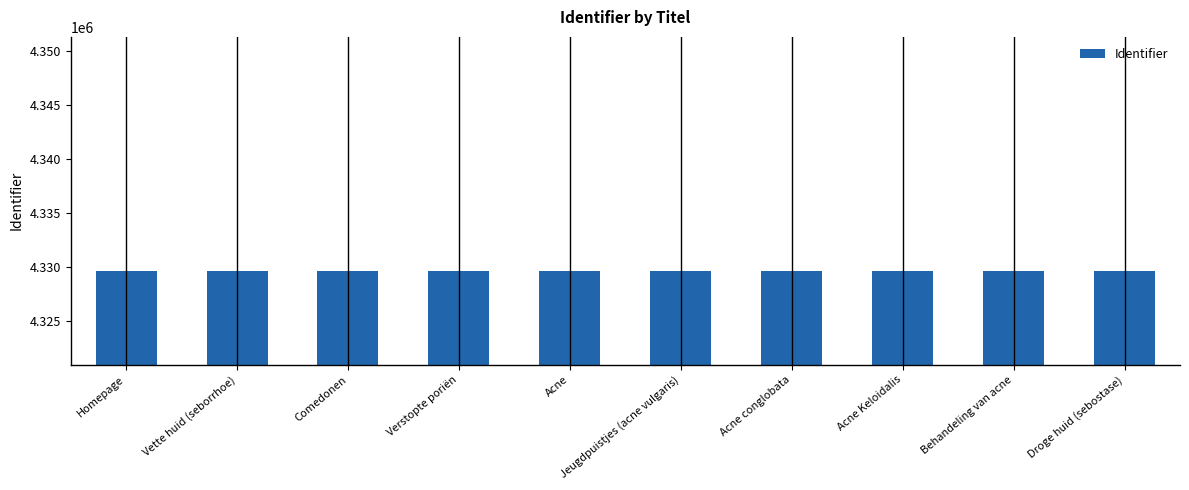

What is the minimum value shown in the chart?

4329652